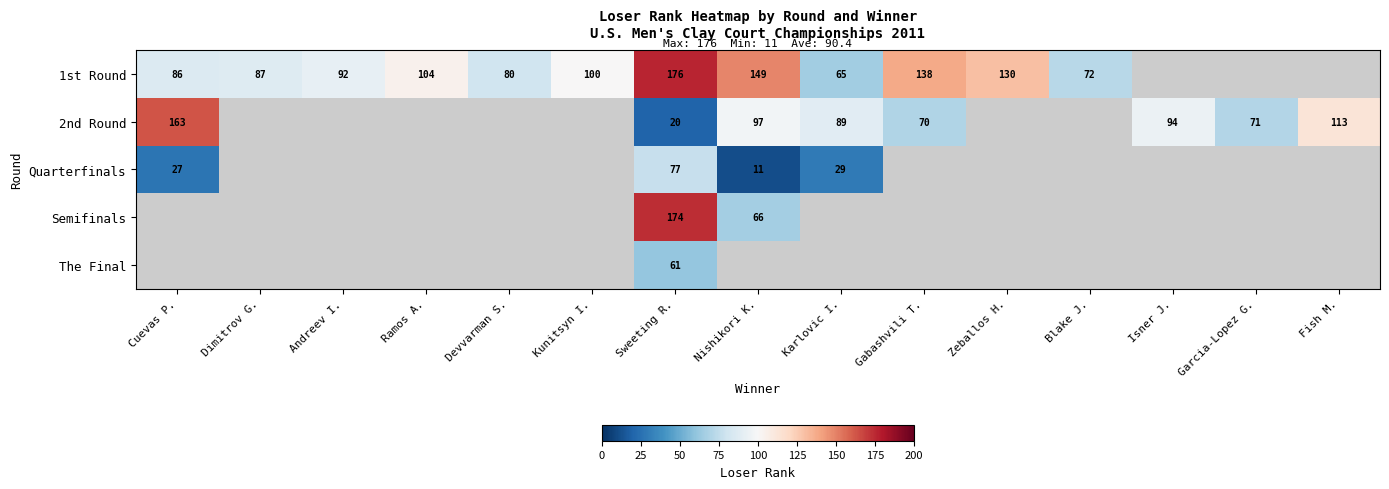

The Semifinals series shows 66 at Nishikori K.. True or false?

True